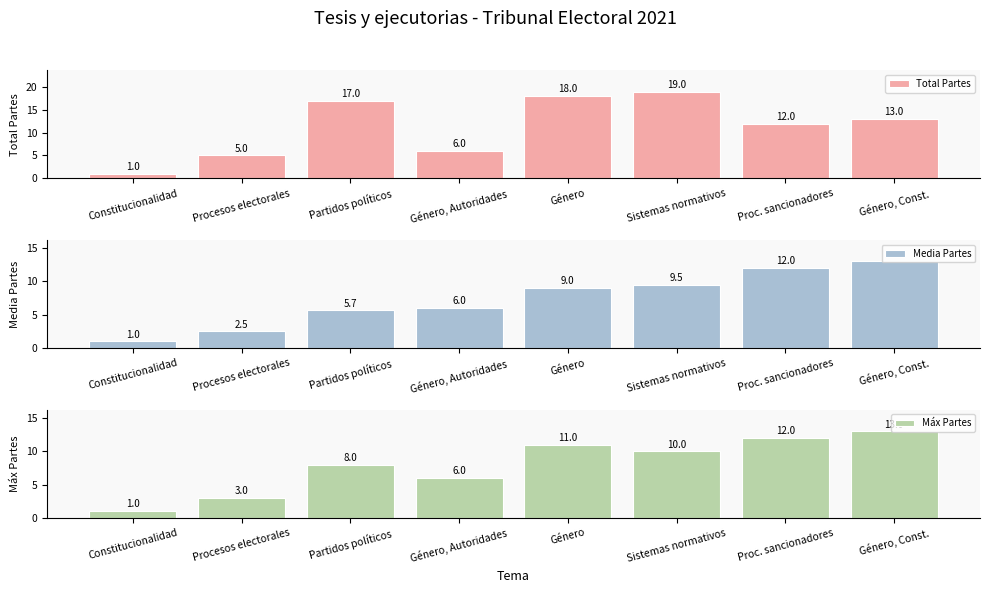

What is the label of the 6th bar from the right?

Partidos políticos